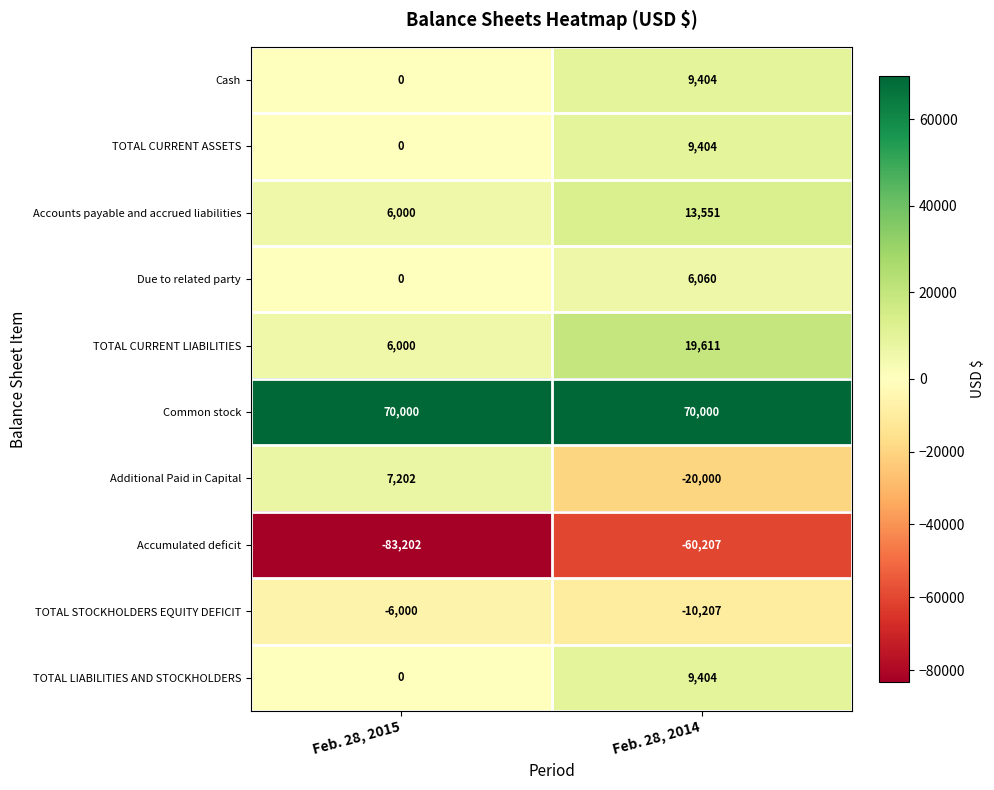

Reading left to right, list all the values displayed in this chart.

Cash: 0	9404
TOTAL CURRENT ASSETS: 0	9404
Accounts payable and accrued liabilities: 6000	13551
Due to related party: 0	6060
TOTAL CURRENT LIABILITIES: 6000	19611
Common stock: 70000	70000
Additional Paid in Capital: 7202	-20000
Accumulated deficit: -83202	-60207
TOTAL STOCKHOLDERS EQUITY DEFICIT: -6000	-10207
TOTAL LIABILITIES AND STOCKHOLDERS: 0	9404